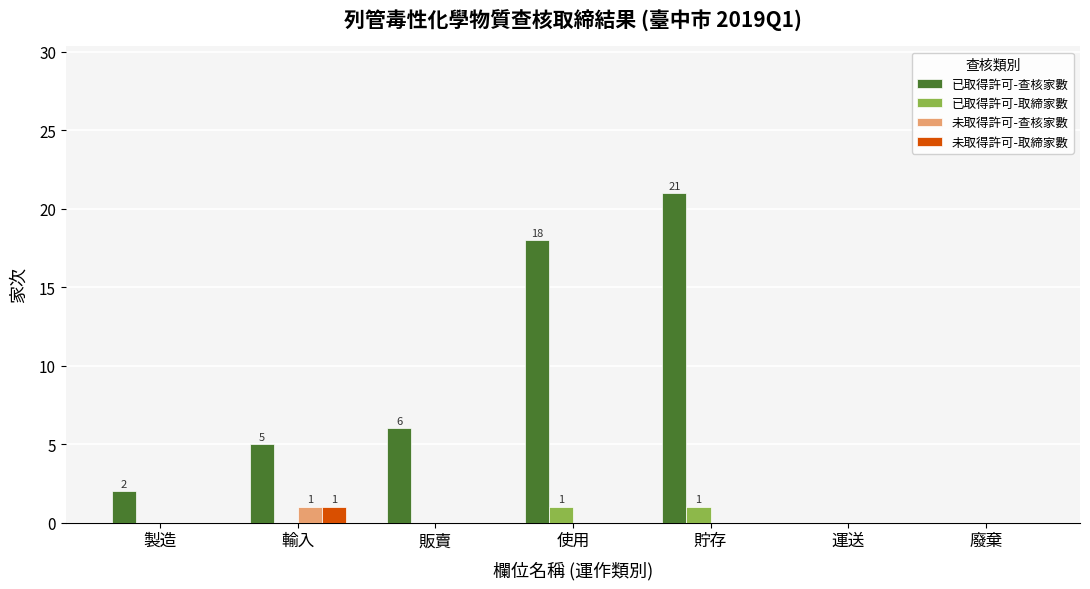

True or false: 已取得許可-查核家數 has a value of 1 at 輸入.

False